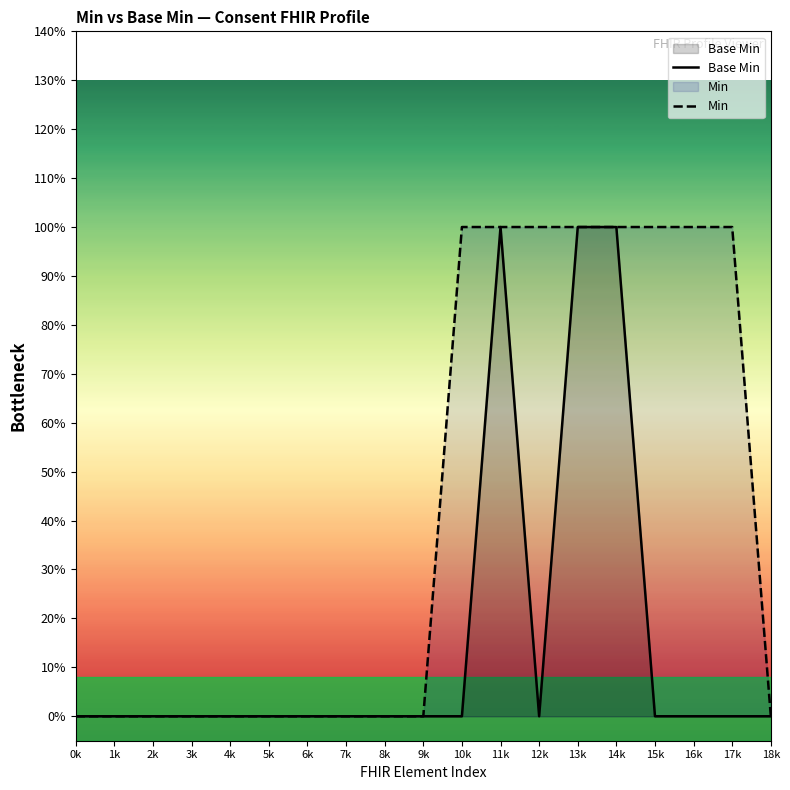

What is the difference between the second highest and second lowest values in the Min series?

1